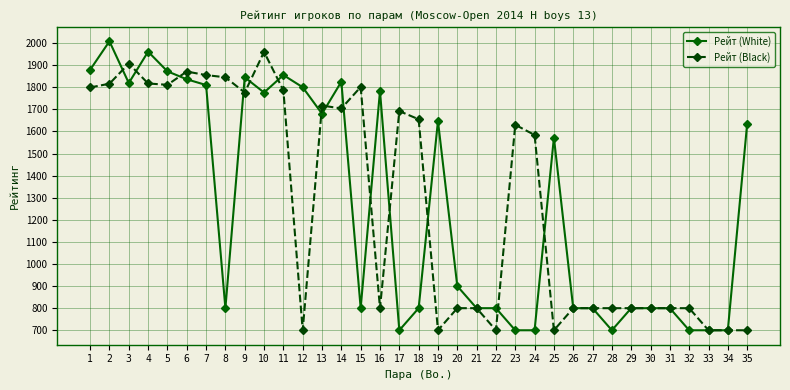

At 17, list the series in order from largest to smallest.

Рейт (Black), Рейт (White)